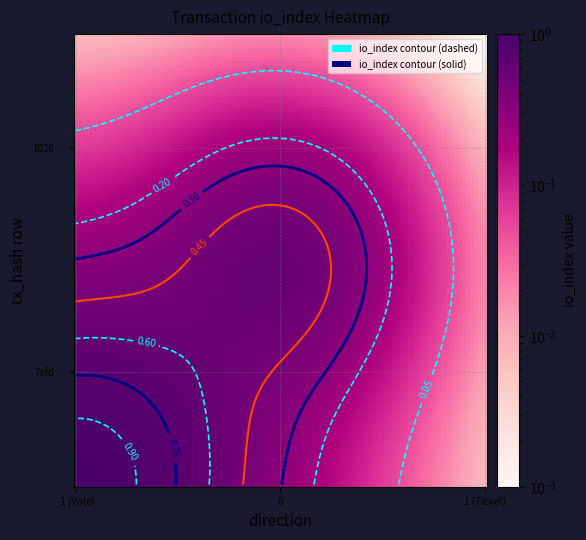

Count the number of data series in this chart.

2